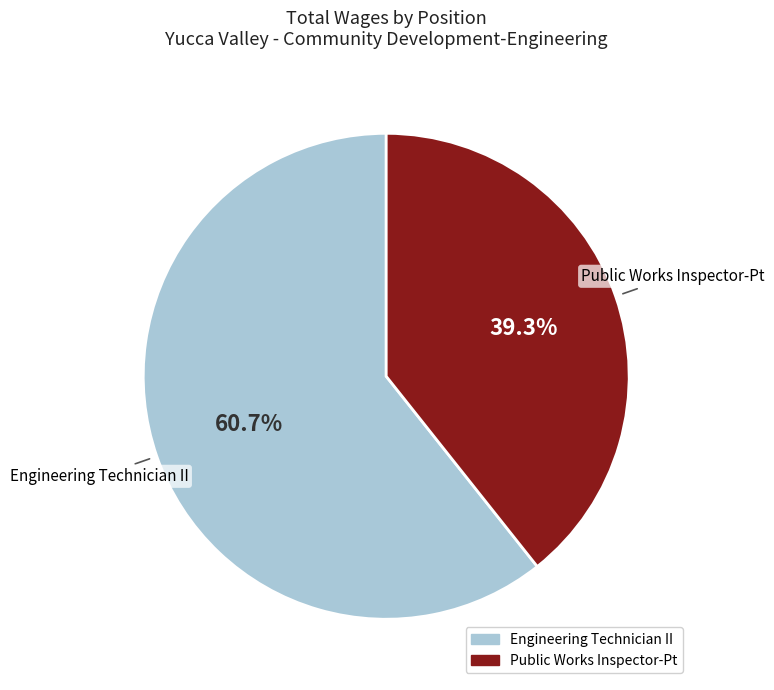

Which has a higher value, Public Works Inspector-Pt or Engineering Technician II?

Engineering Technician II